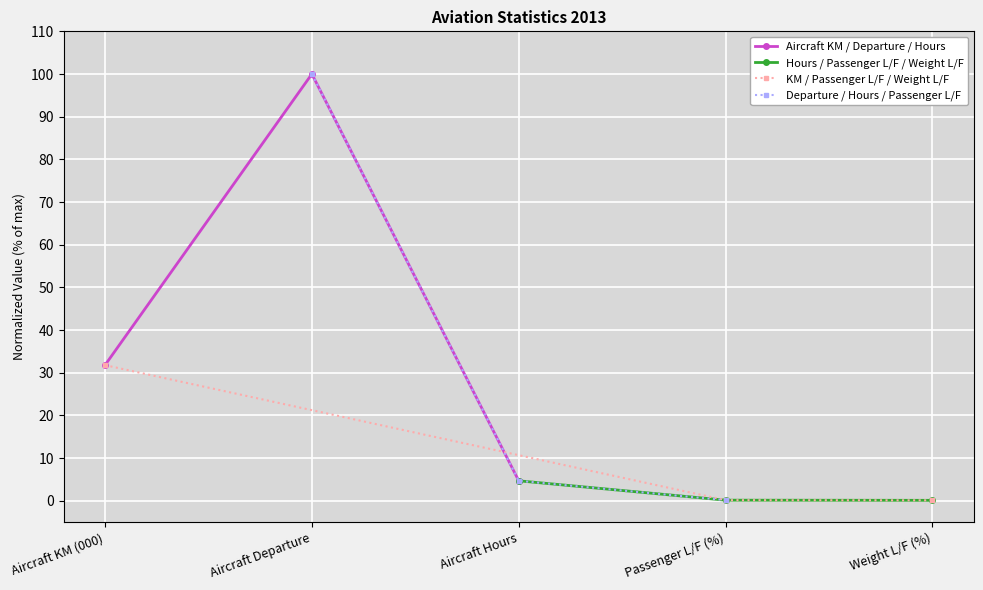

What is the value of the Aircraft KM / Departure / Hours point at the 1st from the left?

31.8